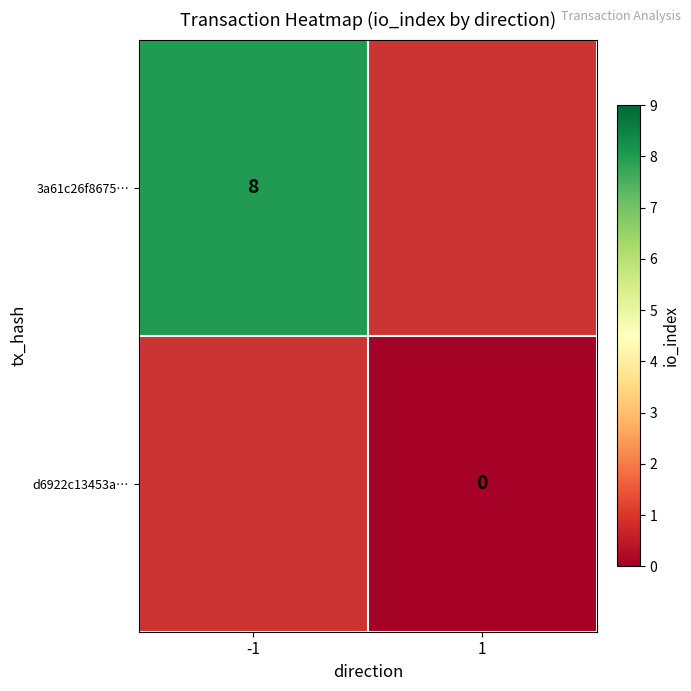

The 3a61c26f8675… series shows 11 at -1. True or false?

False